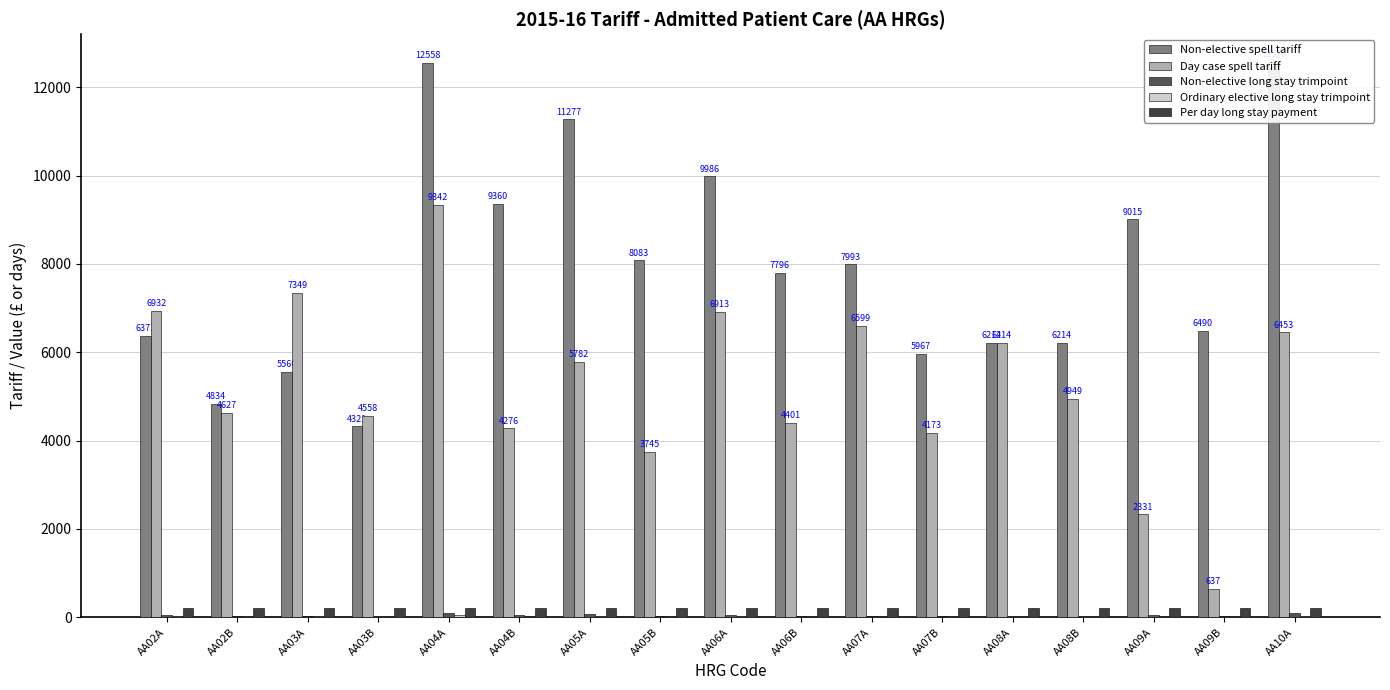

Between AA04B and AA09B, which series saw the biggest shift?

Day case spell tariff